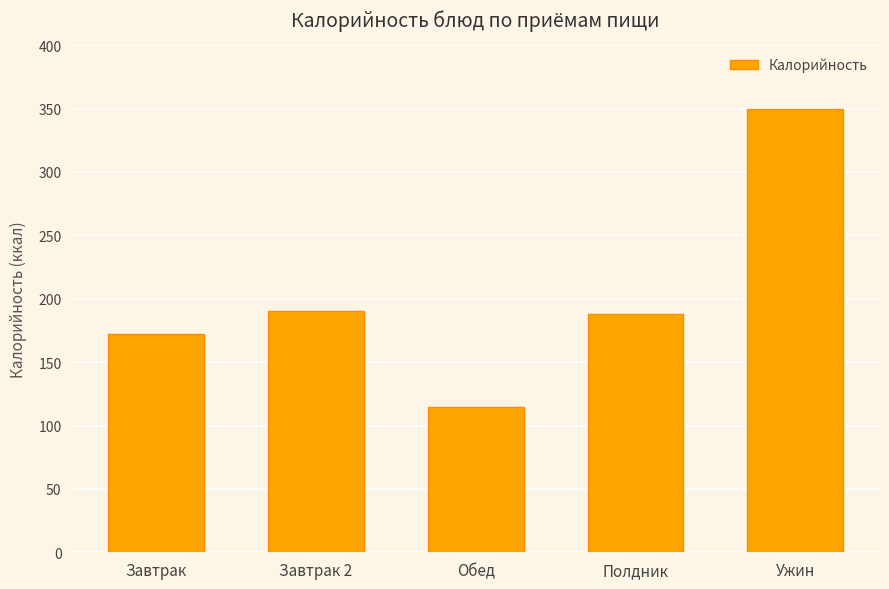

Approximately how many times larger is the value at Завтрак 2 compared to Ужин?

0.5